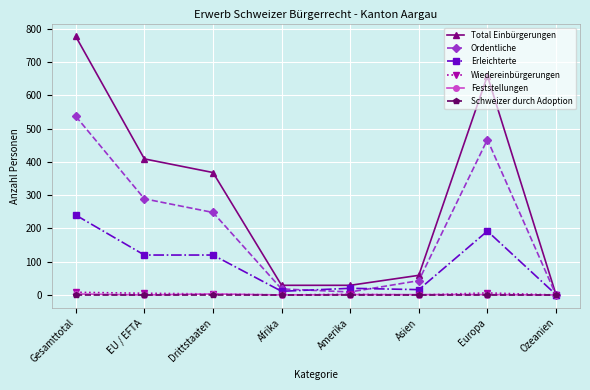

What is the total value across all series at Afrika?

58